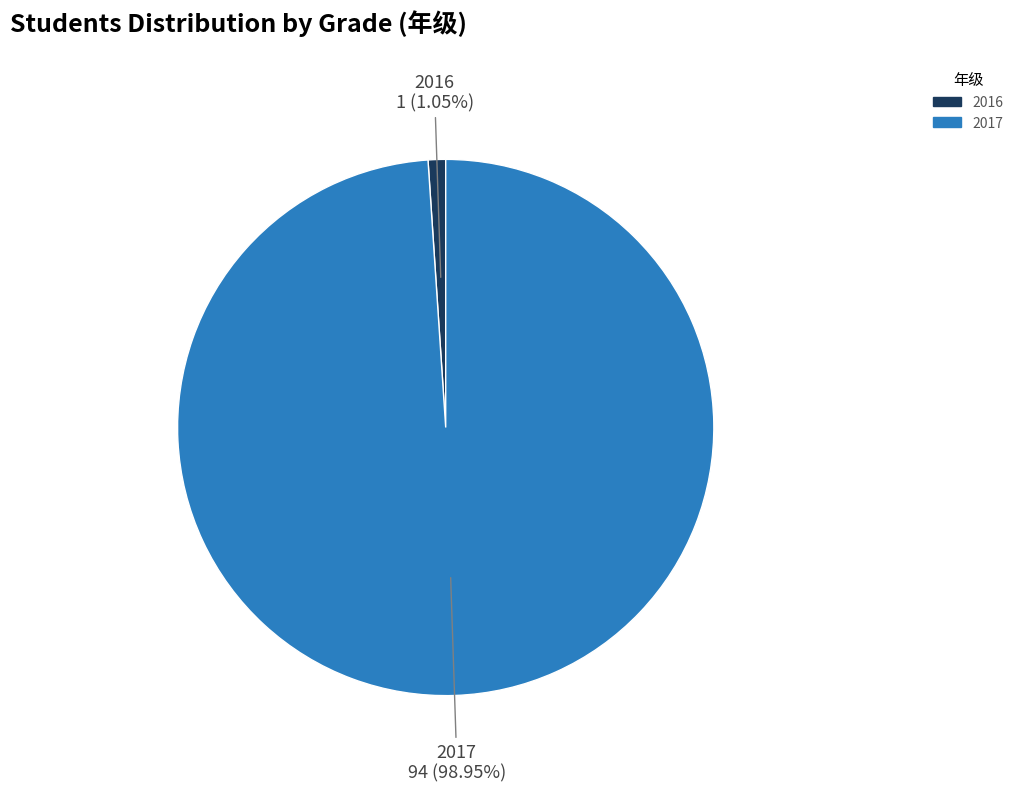

Combined, do 2017 and 2016 account for over 50%?

Yes